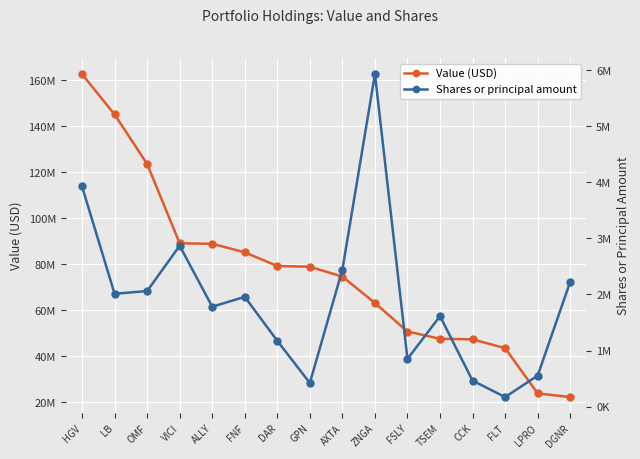

What position from the right is FLT?

3